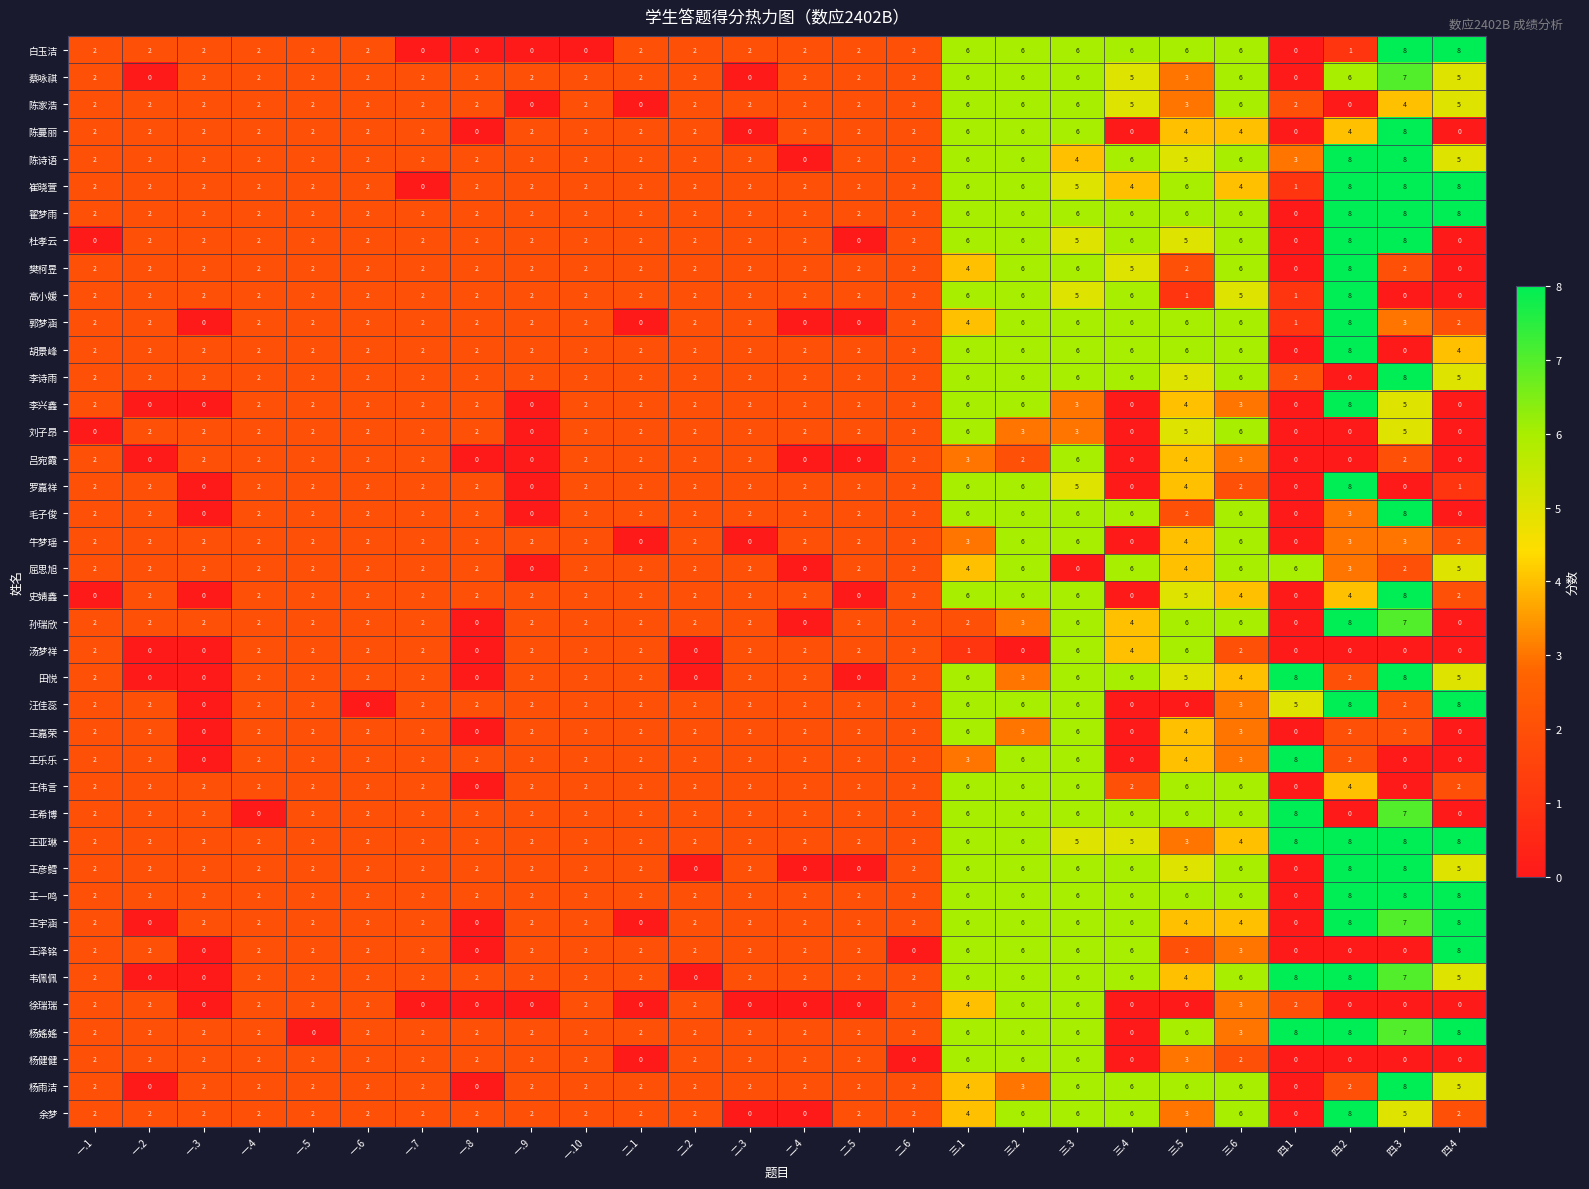

How many series are shown in this chart?

40